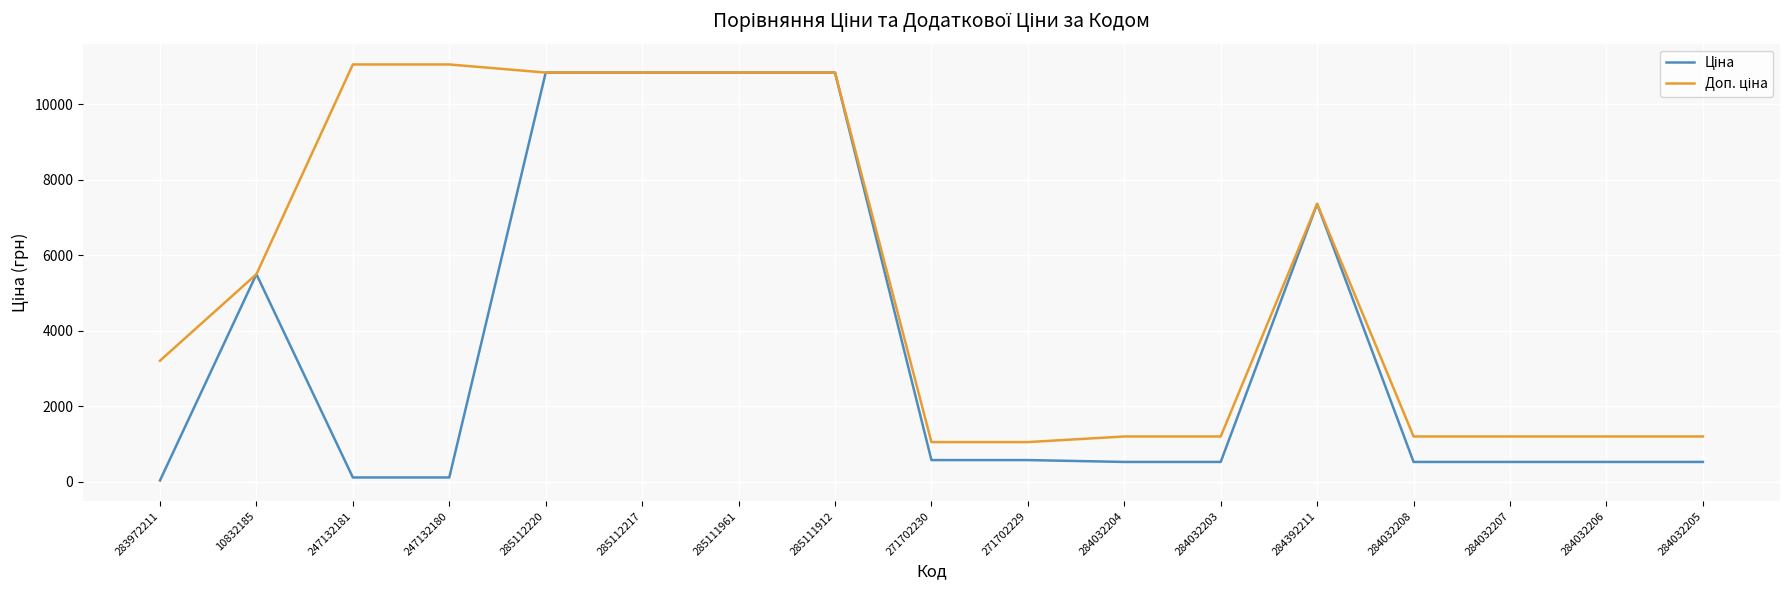

What is the total value across all series at 285111961?

21680.2